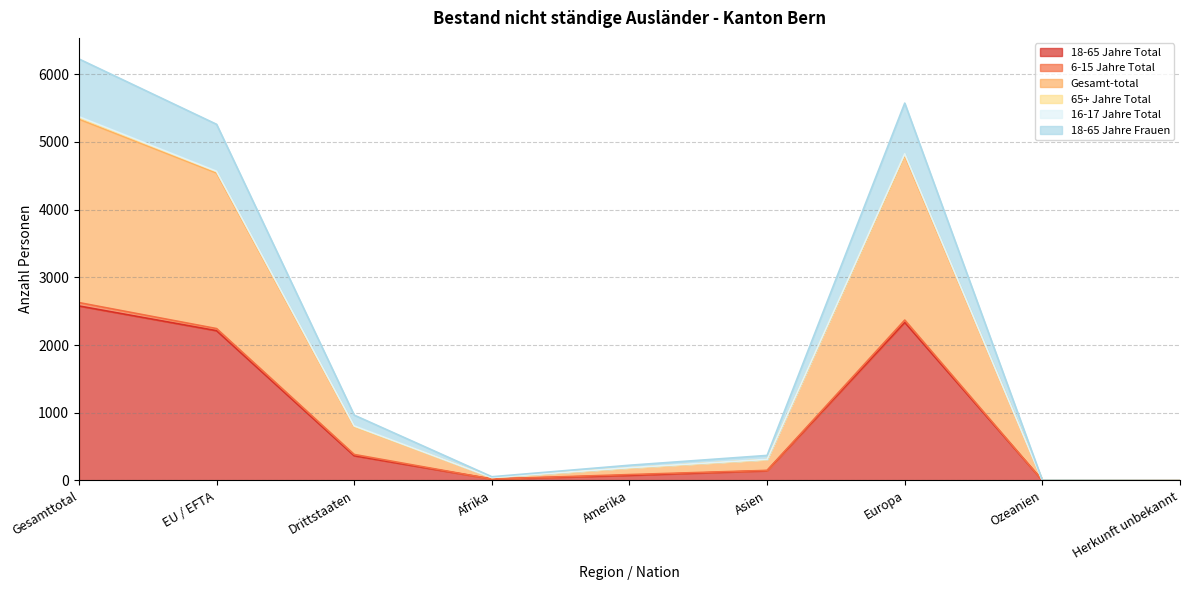

How many interior local peaks does the Gesamt-total series have?

1